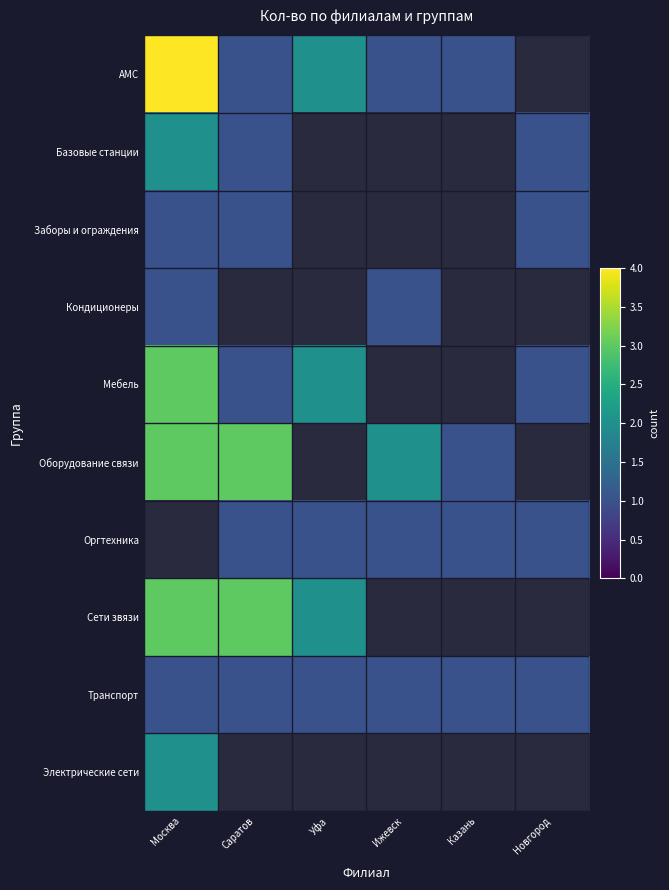

What value does the АМС series have at Саратов?

1.0